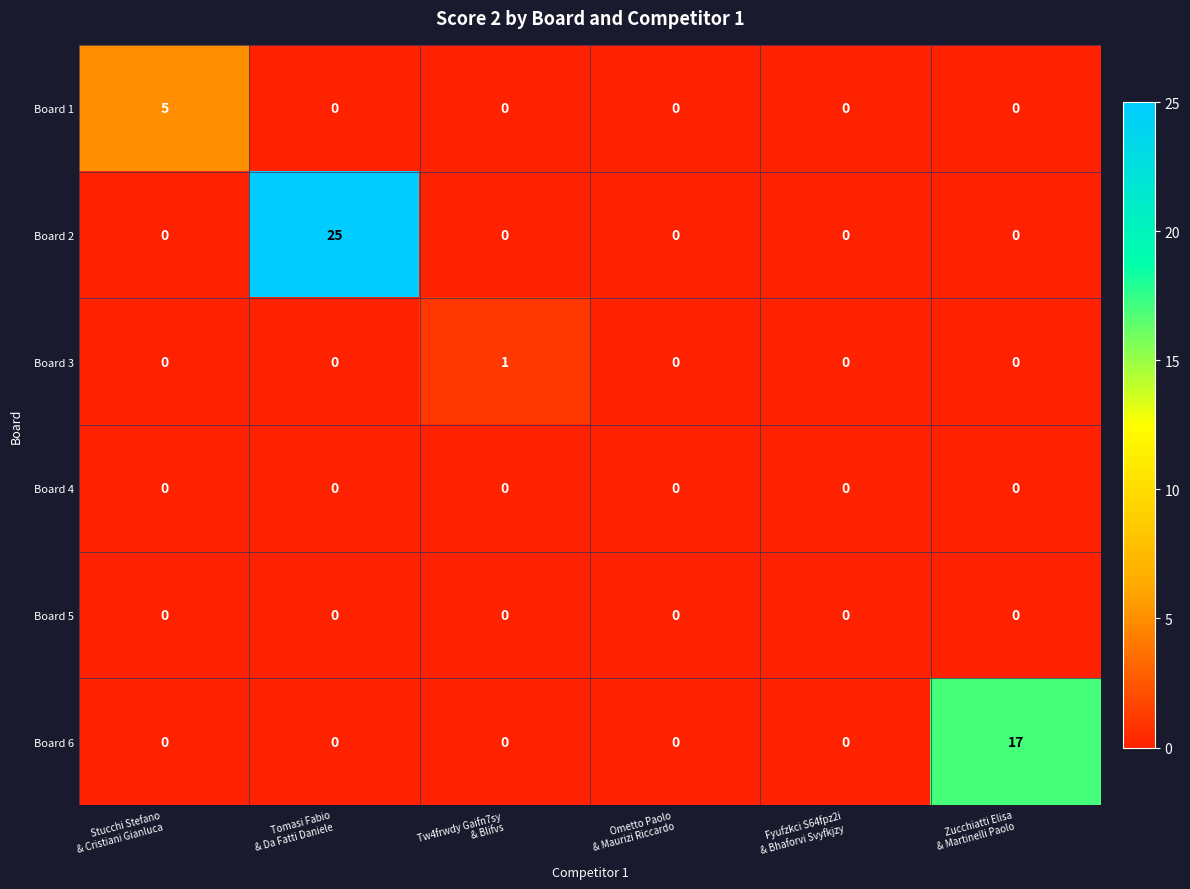

Which series has the largest range (max minus min)?

Board 2